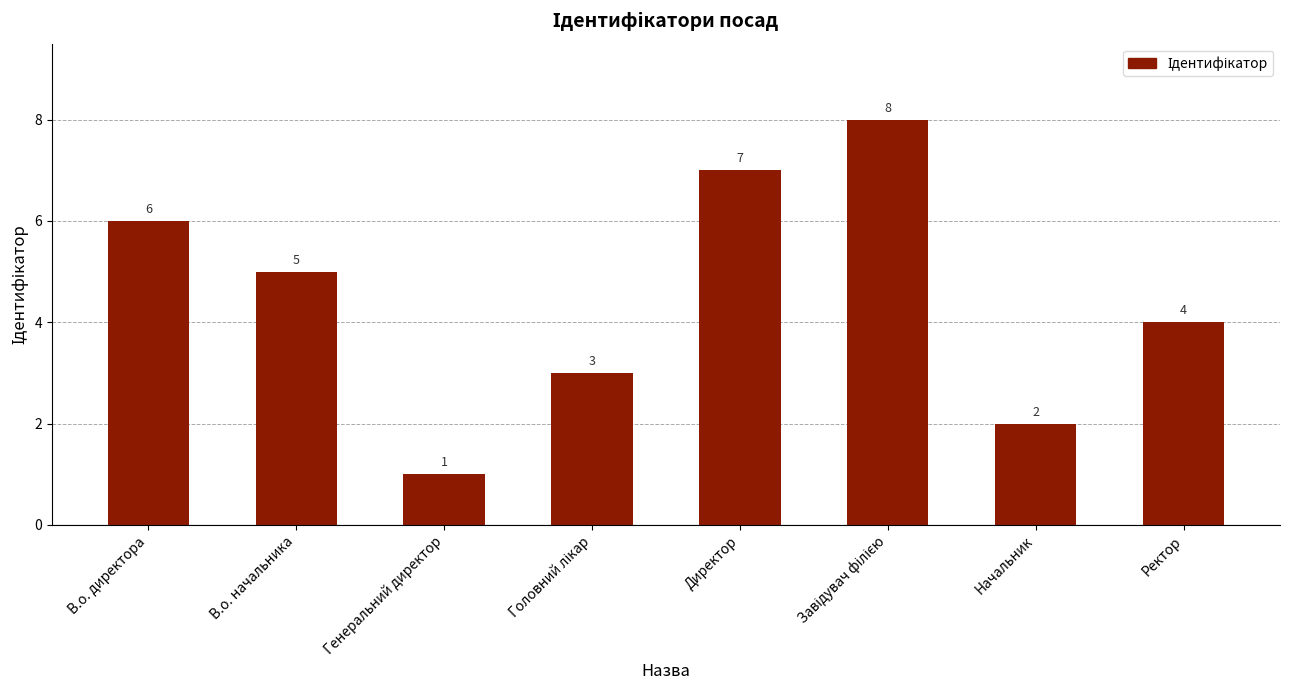

How many bars are there in total?

8